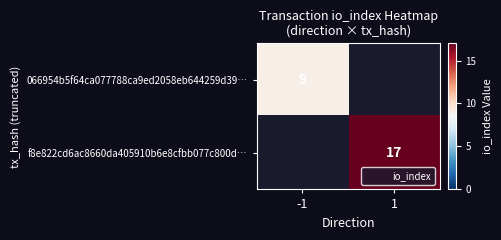

The value of 066954b5f64ca077788ca9ed2058eb644259d39… at -1 is 9. True or false?

True